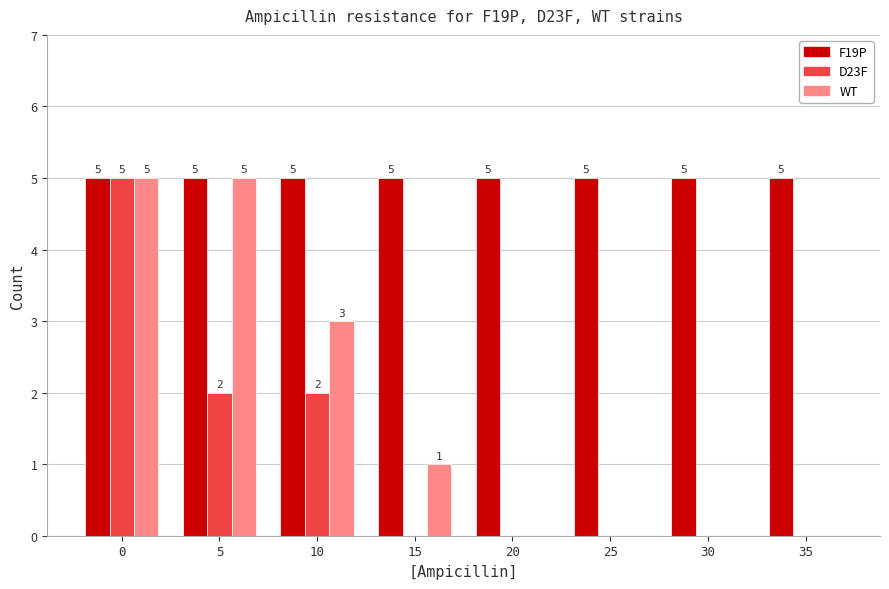

Are the bars horizontal?

No